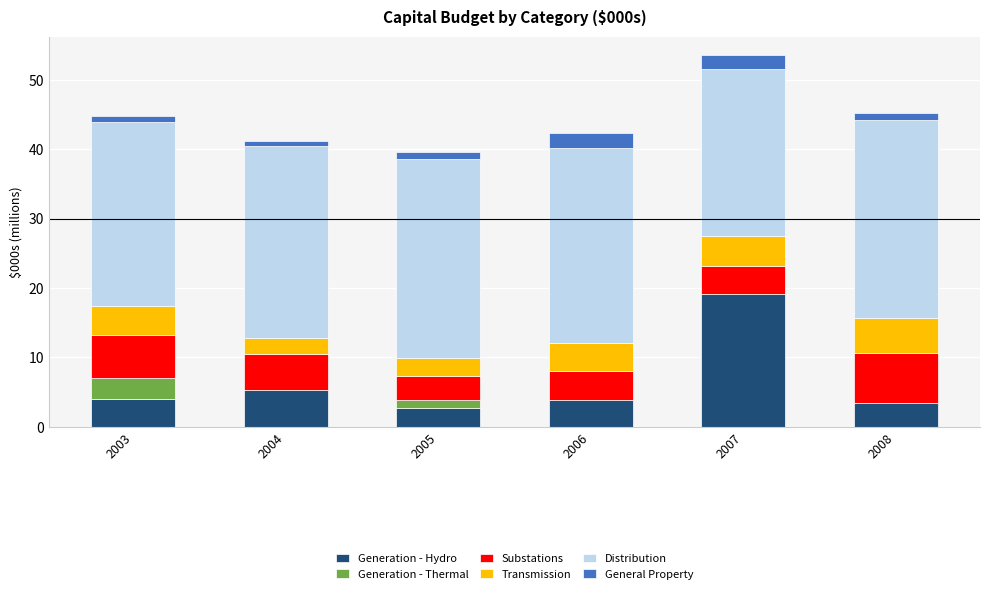

At which category is the sum across all series the highest?

2007